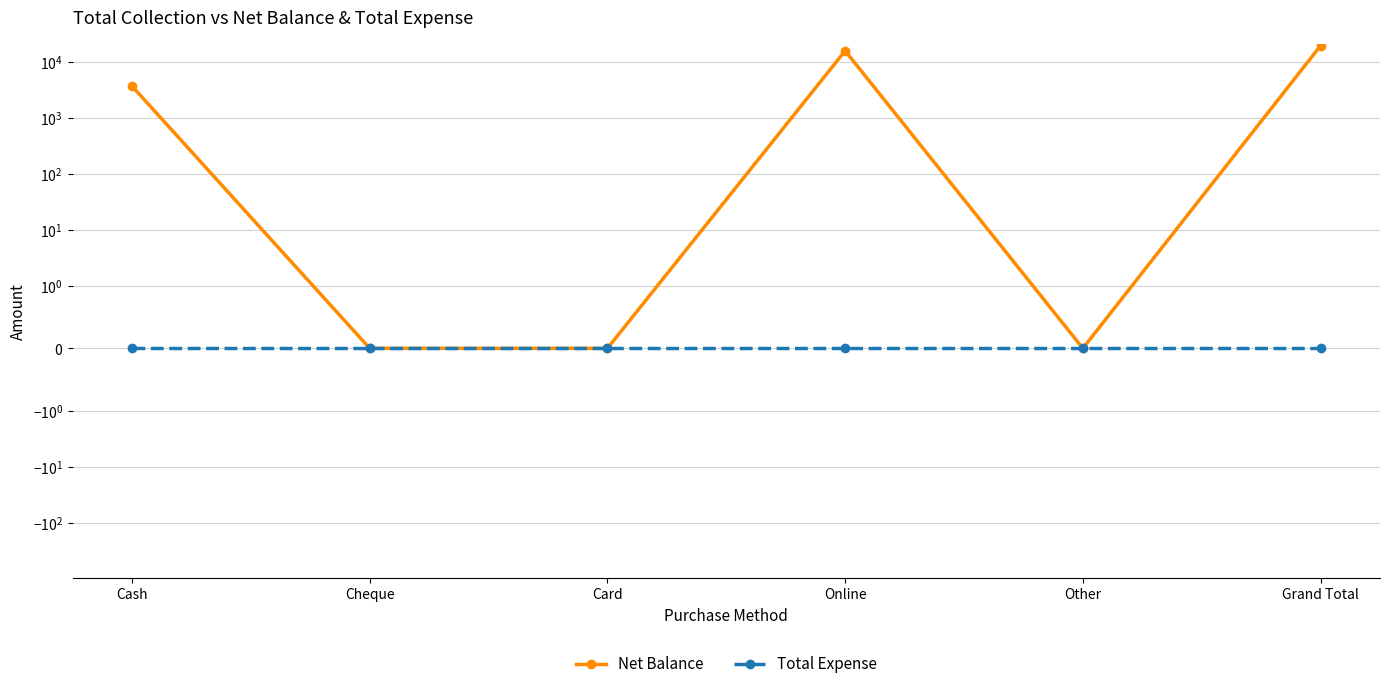

True or false: Total Expense and Net Balance intersect in this chart.

False